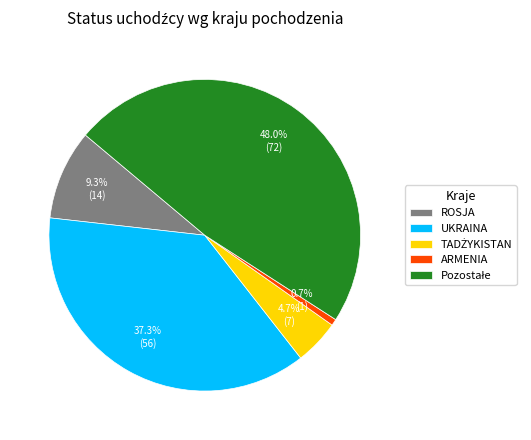

Is there a majority slice in this chart?

No